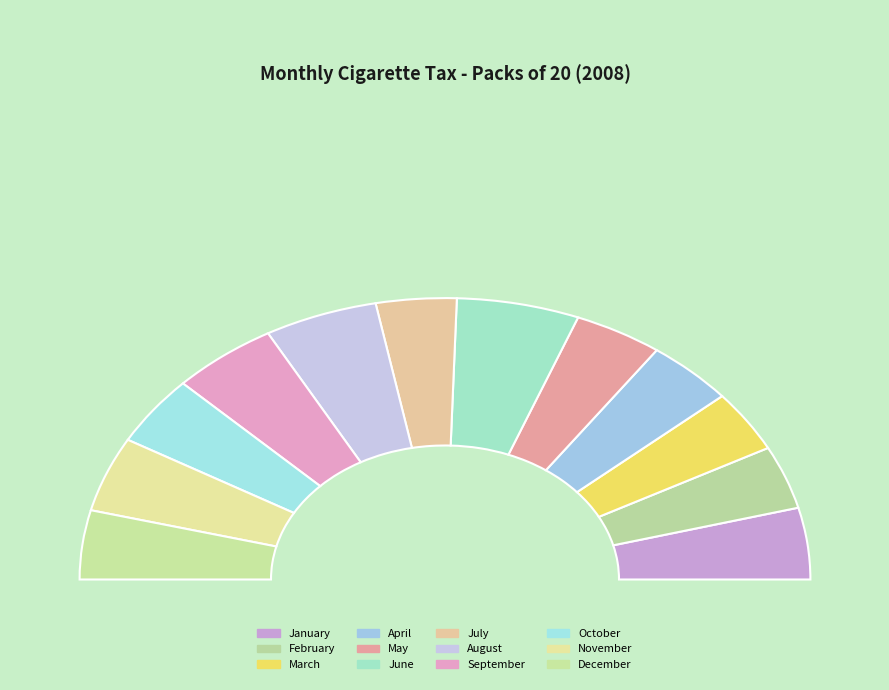

What is the total percentage of January and April?

15.9%